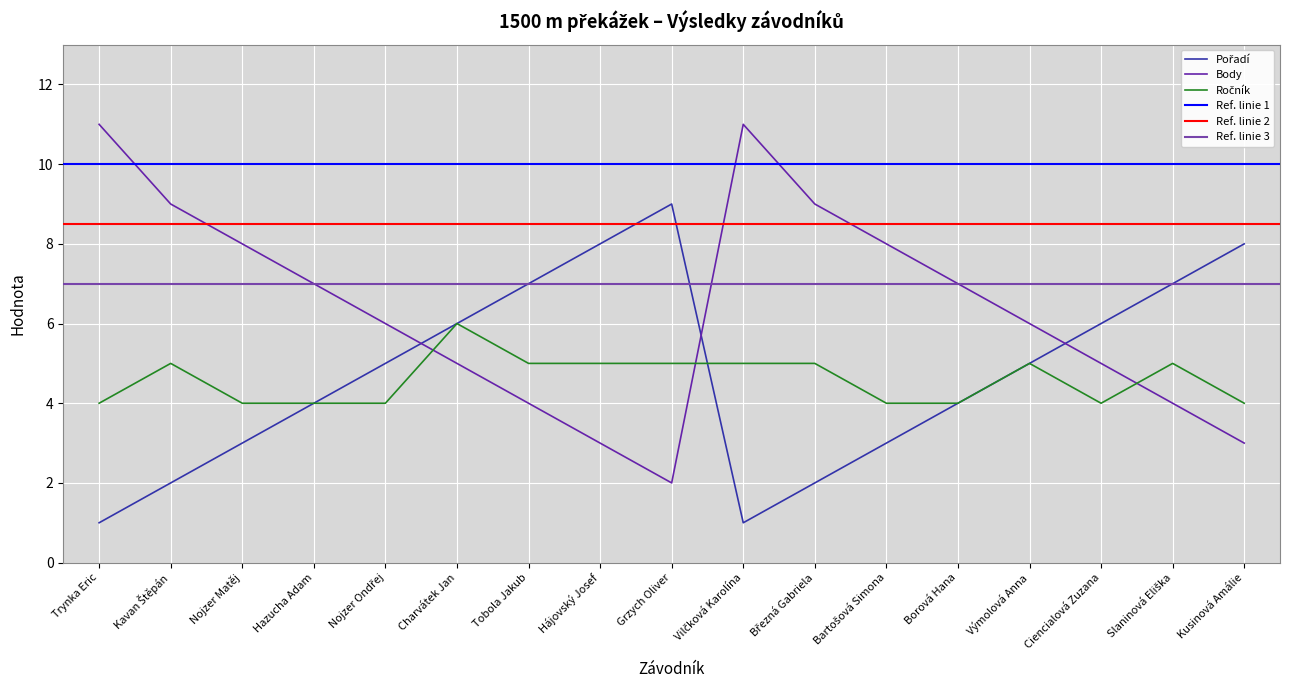

Which category has the lowest value in the Ročník series?

Trynka Eric